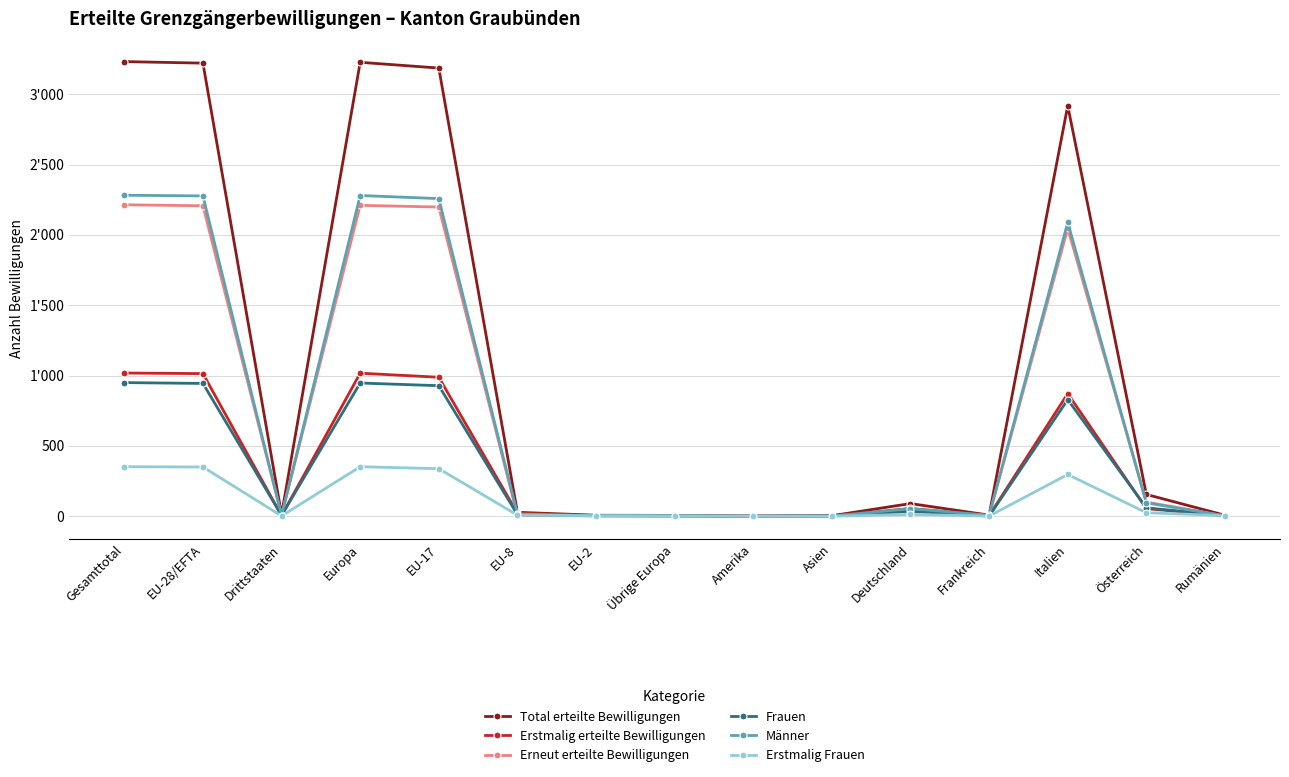

Is it true that Erneut erteilte Bewilligungen equals 6 at Frankreich?

False